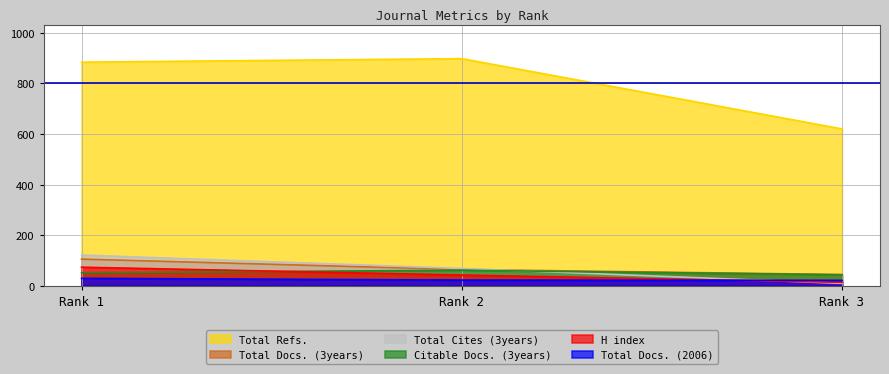

Reading left to right, list all the values displayed in this chart.

H index: 73	42	13
Total Docs. (2006): 29	22	21
Total Docs. (3years): 105	64	44
Total Refs.: 884	898	620
Total Cites (3years): 121	68	9
Citable Docs. (3years): 51	61	43